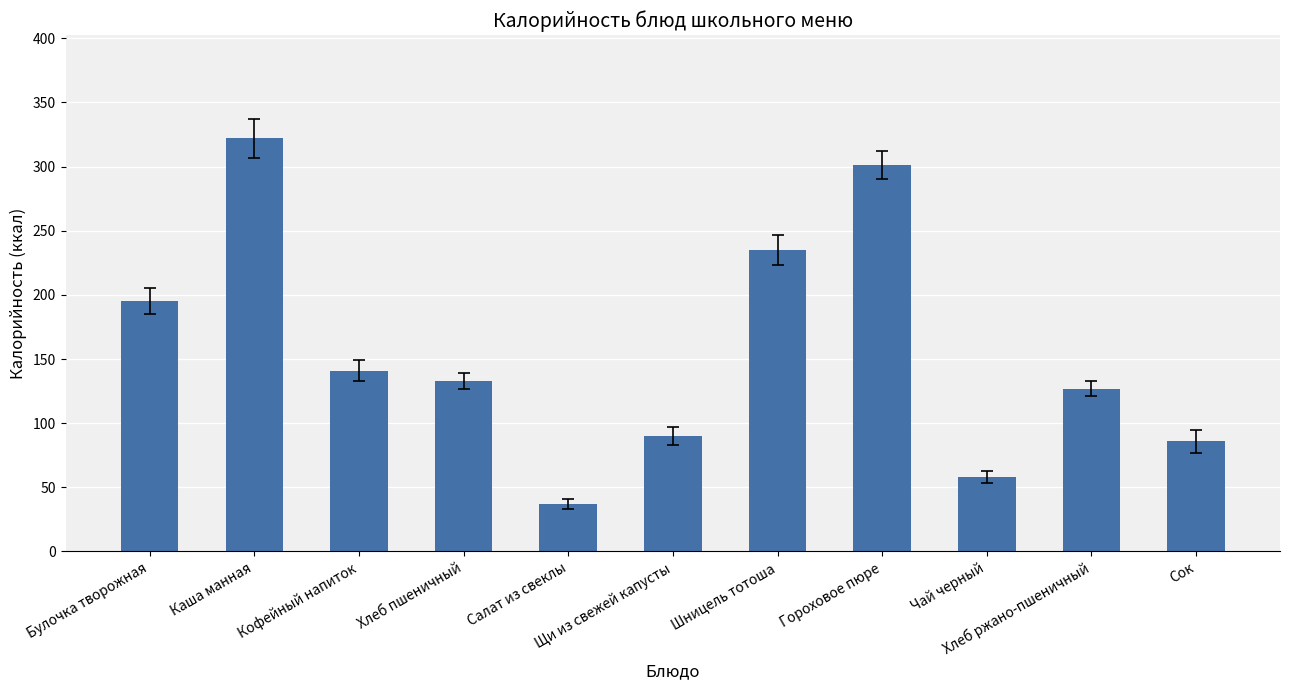

Reading left to right, transcribe all the data shown in this chart.

Булочка творожная=195	Каша манная=322	Кофейный напиток=141	Хлеб пшеничный=133	Салат из свеклы=37	Щи из свежей капусты=90	Шницель тотоша=235	Гороховое пюре=301	Чай черный=58	Хлеб ржано-пшеничный=127	Сок=86